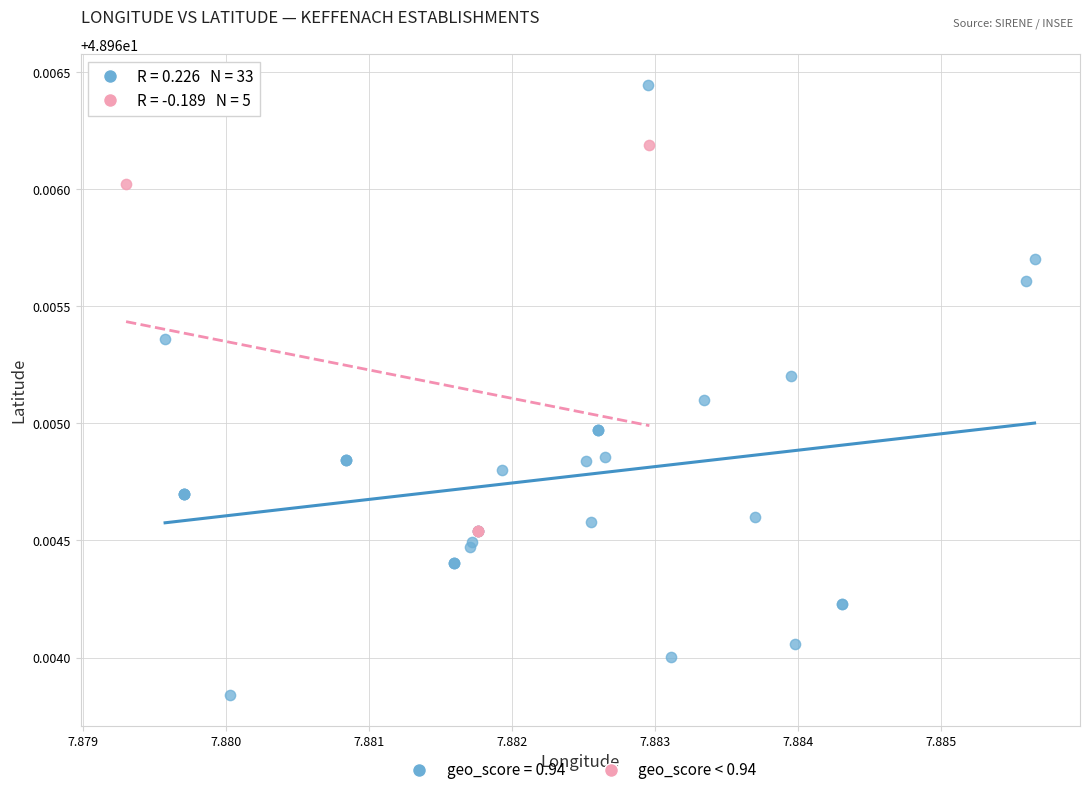

Which series reaches the maximum Y coordinate?

geo_score = 0.94